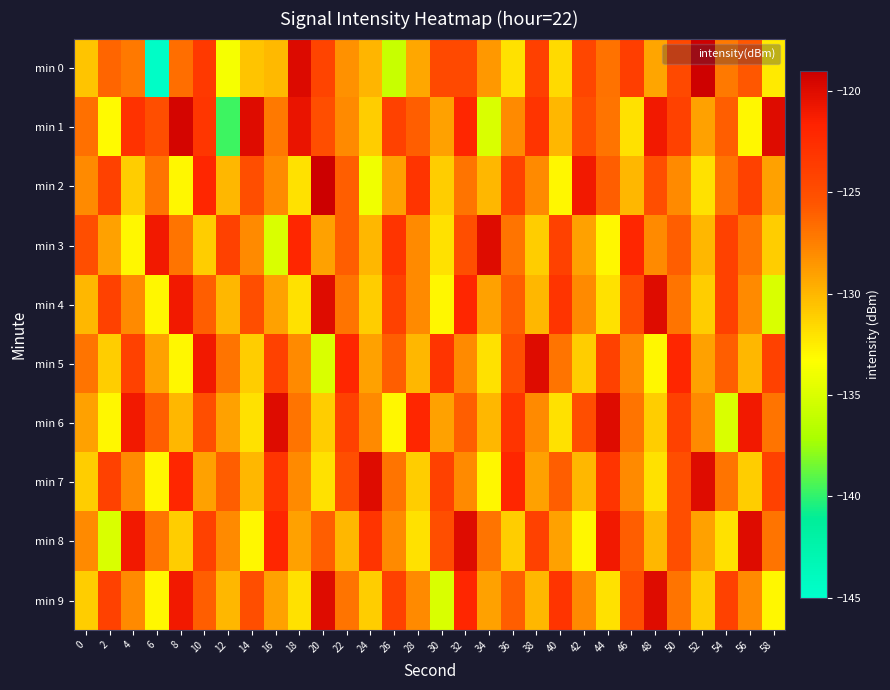

What is the difference between the highest and lowest values at 16?

15.0